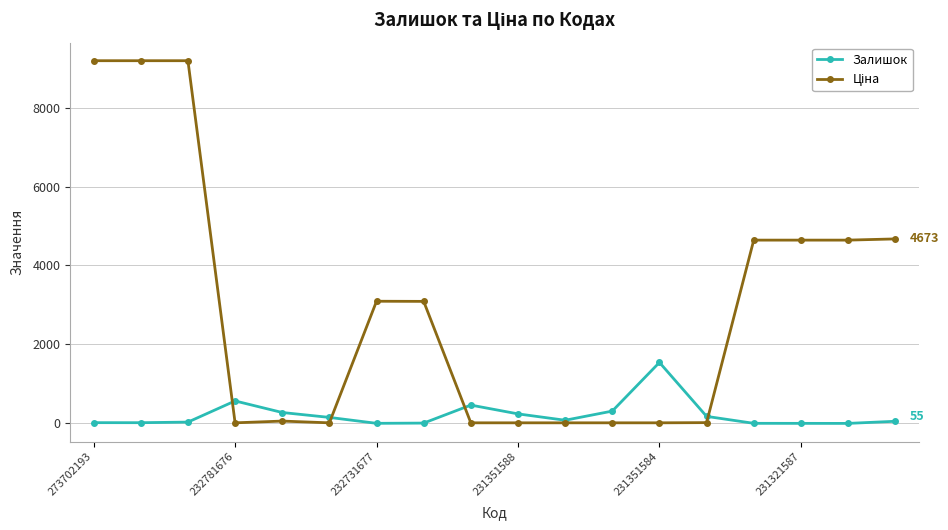

What is the maximum value shown in the chart?

9185.9